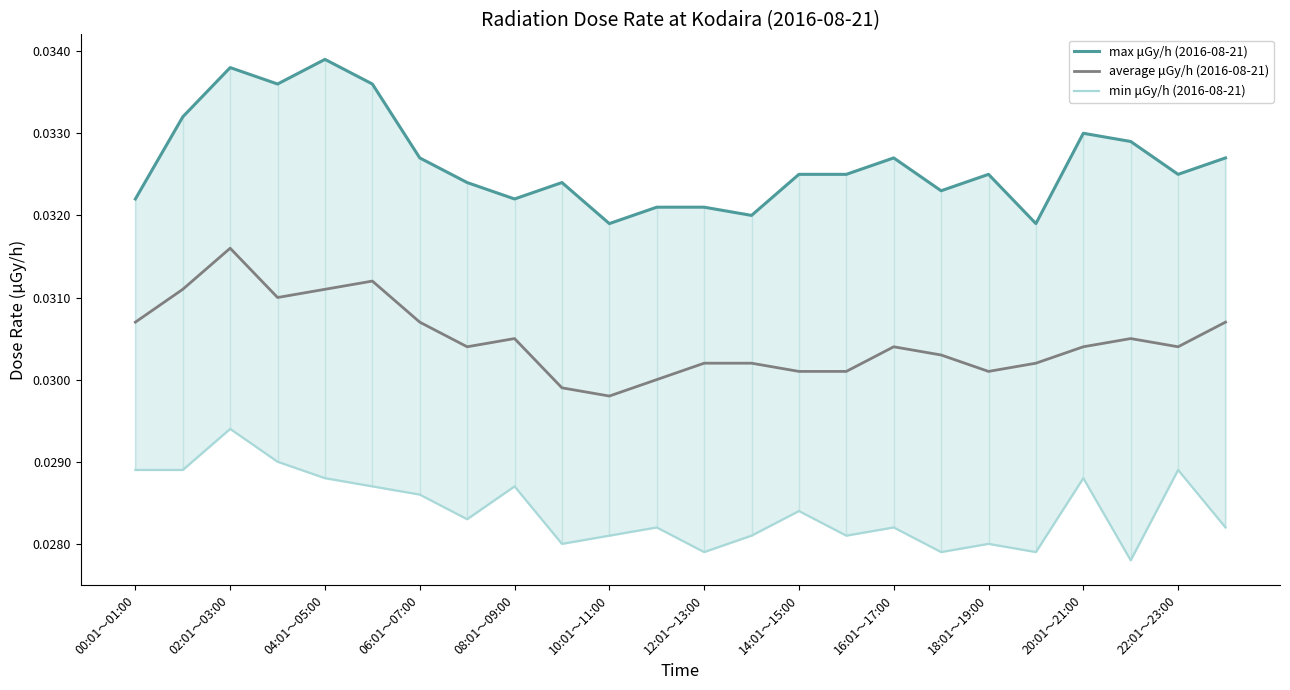

Reading right to left, extract all data points from this chart.

max μGy/h (2016-08-21): 0.0	0.0	0.0	0.0	0.0	0.0	0.0	0.0	0.0	0.0	0.0	0.0	0.0	0.0	0.0	0.0	0.0	0.0	0.0	0.0	0.0	0.0	0.0	0.0
average μGy/h (2016-08-21): 0.0	0.0	0.0	0.0	0.0	0.0	0.0	0.0	0.0	0.0	0.0	0.0	0.0	0.0	0.0	0.0	0.0	0.0	0.0	0.0	0.0	0.0	0.0	0.0
min μGy/h (2016-08-21): 0.0	0.0	0.0	0.0	0.0	0.0	0.0	0.0	0.0	0.0	0.0	0.0	0.0	0.0	0.0	0.0	0.0	0.0	0.0	0.0	0.0	0.0	0.0	0.0